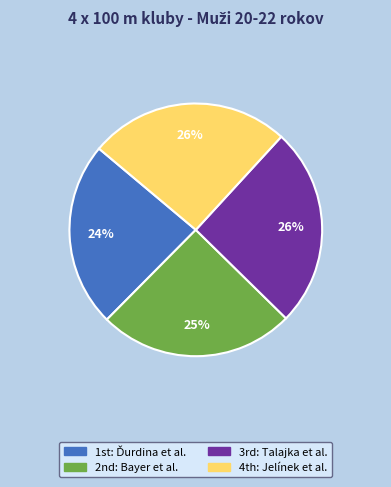

To the nearest percent, what is the difference between the largest and smallest slice percentages?

2%